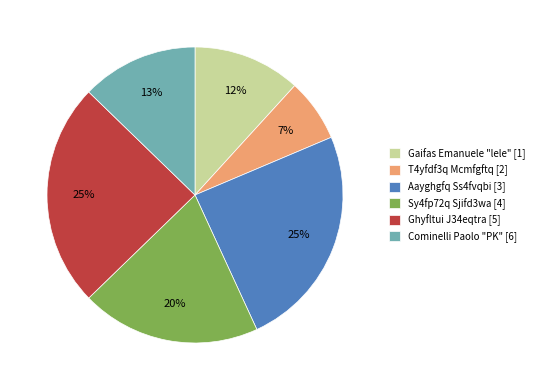

Does T4yfdf3q Mcmfgftq [2] account for over 50% of the chart?

No